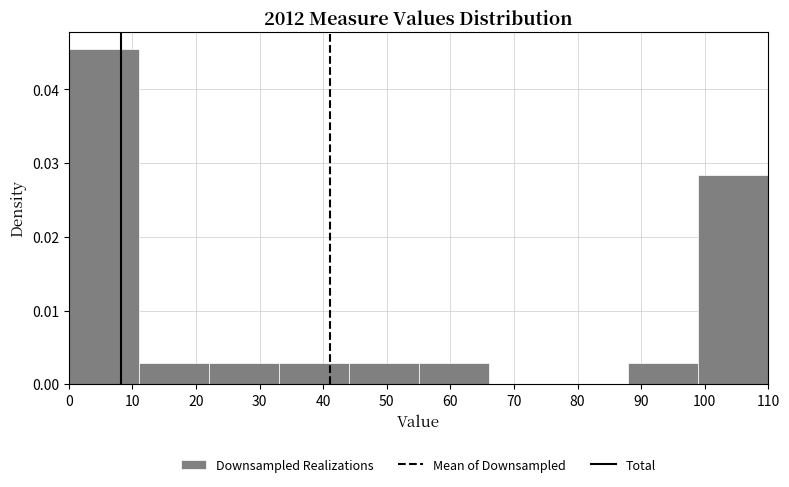

Which range on the x-axis has the tallest bar?

0 to 11